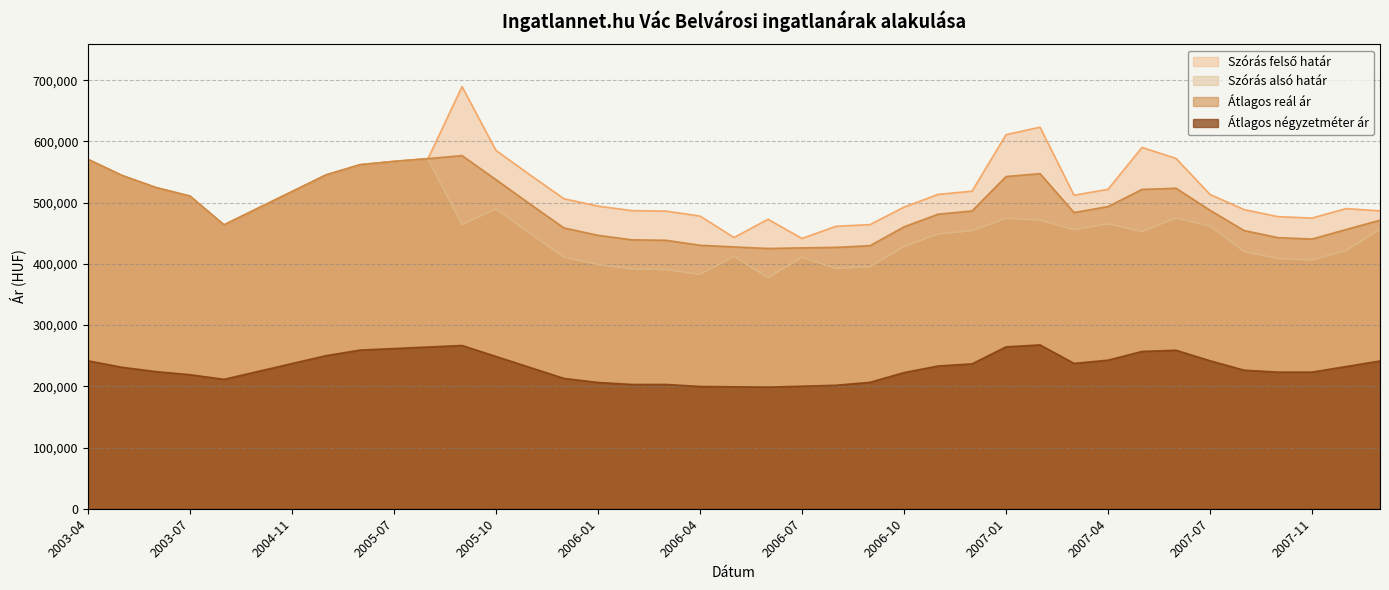

Reading right to left, what are all the values shown in this chart?

Szórás felső határ: 486589	490345	474876	477121	488788	513432	572290	590256	521816	512124	623305	611009	518773	513504	492774	464171	461419	441534	472881	443100	478134	486234	486995	494371	506360	545392	585223	689633	571883	567429	561977	545322	518106	490968	463714	510708	524641	544463	570728
Szórás alsó határ: 456179	421815	406346	408591	420258	461784	474758	453006	465360	455668	471547	474365	454123	448854	428124	395315	392563	410796	377491	412362	382744	390844	391605	398981	410970	450002	489833	464215	571883	567429	561977	545322	518106	490968	463714	510708	524641	544463	570728
Átlagos reál ár: 471384	456080	440611	442856	454523	487608	523524	521631	493588	483896	547426	542687	486448	481179	460449	429743	426991	426165	425186	427731	430439	438539	439300	446676	458665	497697	537528	576924	571883	567429	561977	545322	518106	490968	463714	510708	524641	544463	570728
Átlagos négyzetméter ár: 241367	232286	223205	223205	226313	241769	258905	256964	242674	237443	267650	264462	236665	233175	222390	206525	201707	200154	198602	199173	199743	203009	203009	206274	212841	230794	248747	266700	264186	261673	259159	250078	237181	224285	211388	218957	224004	231069	241666